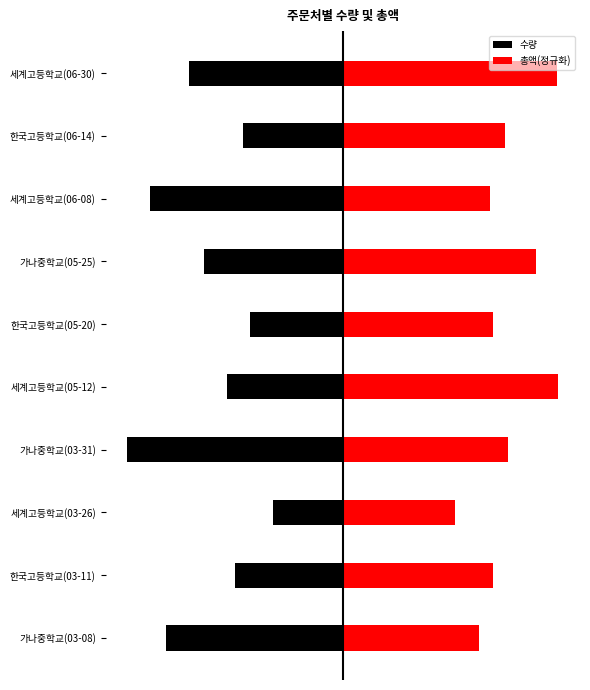

What is the value of the 총액(정규화) bar at the 7th from the left?

25.0